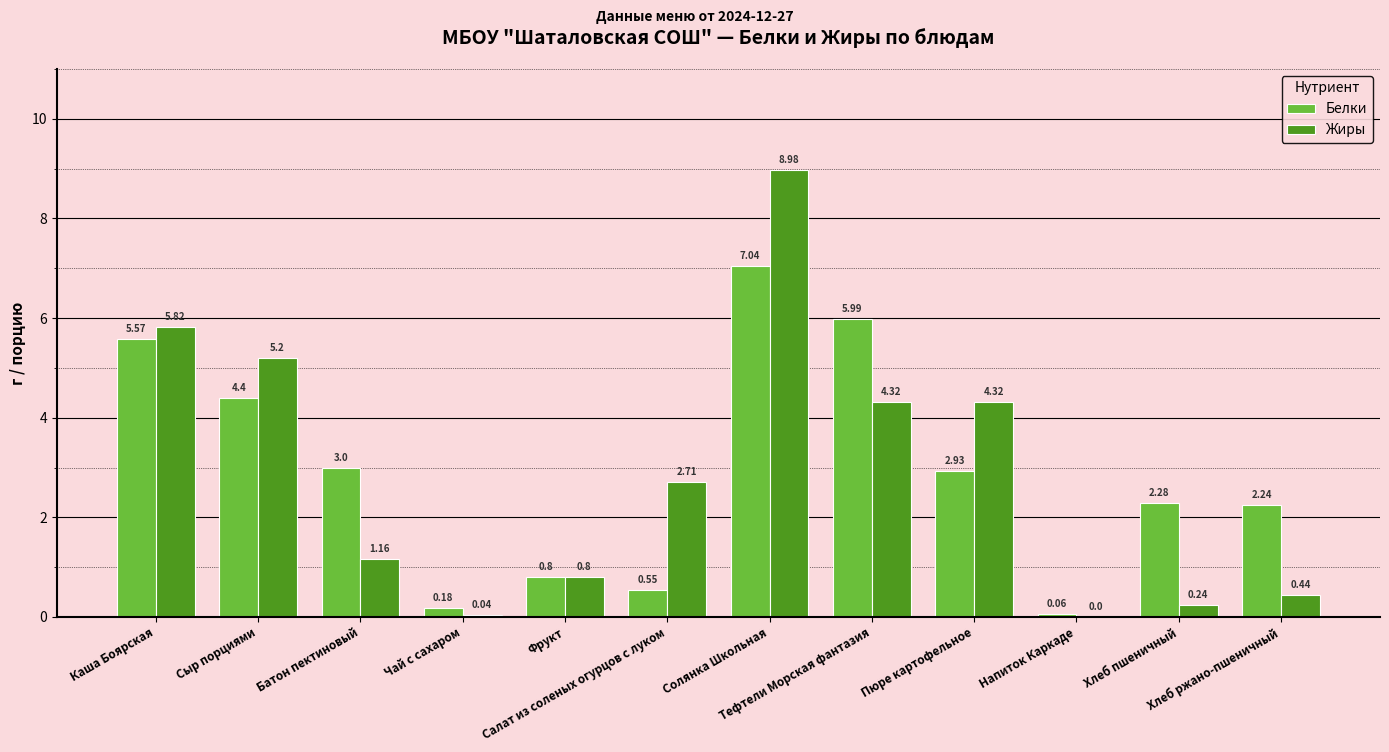

Is the value of Белки at Салат из соленых огурцов с луком greater than the value of Жиры at Напиток Каркаде?

Yes